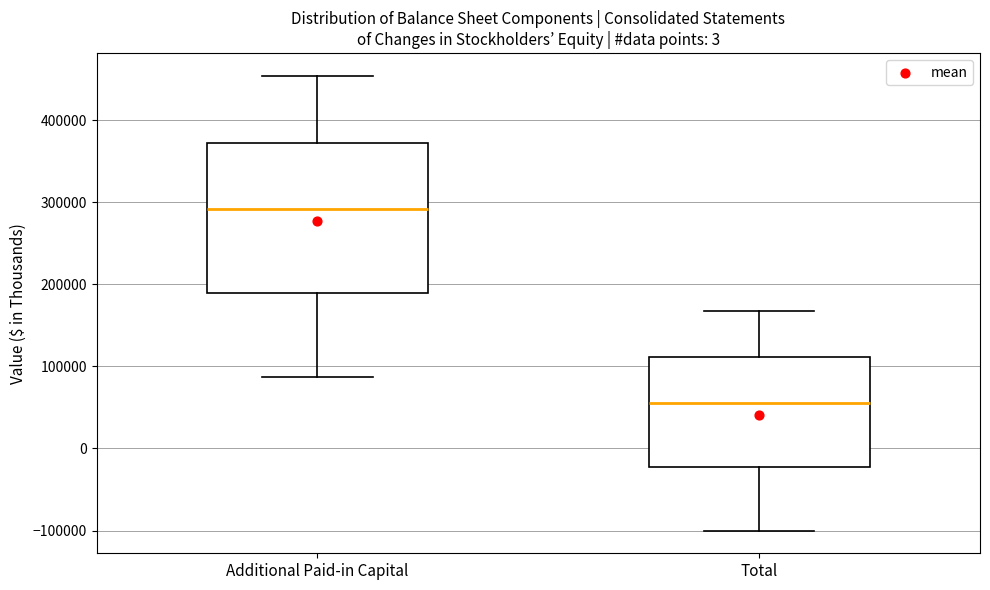

Reading left to right, transcribe this box plot: for each box, give where its median line is, the range the box spans, and where its two whiskers end, as read against the y-axis. The values are not printed on the chart, so give them approximately, as read against the axis.

Additional Paid-in Capital: median 290000, box 190000 to 370000, whiskers 90000 to 450000
Total: median 60000, box -20000 to 110000, whiskers -100000 to 170000